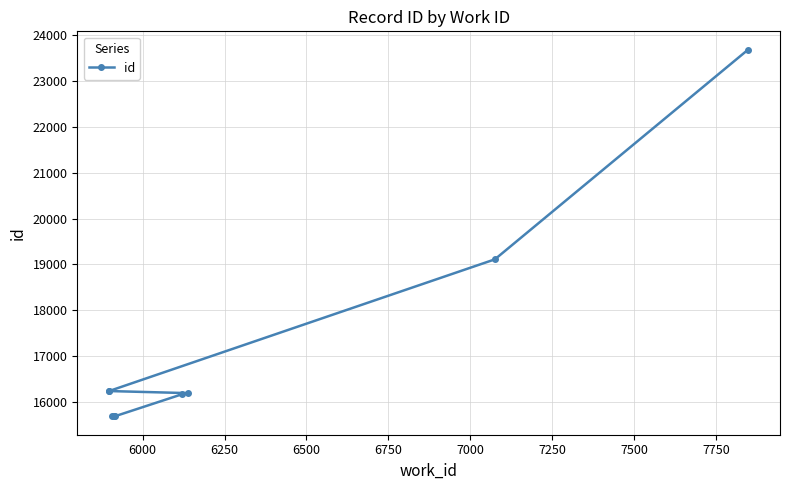

Does the chart display data point markers on the line(s)?

Yes